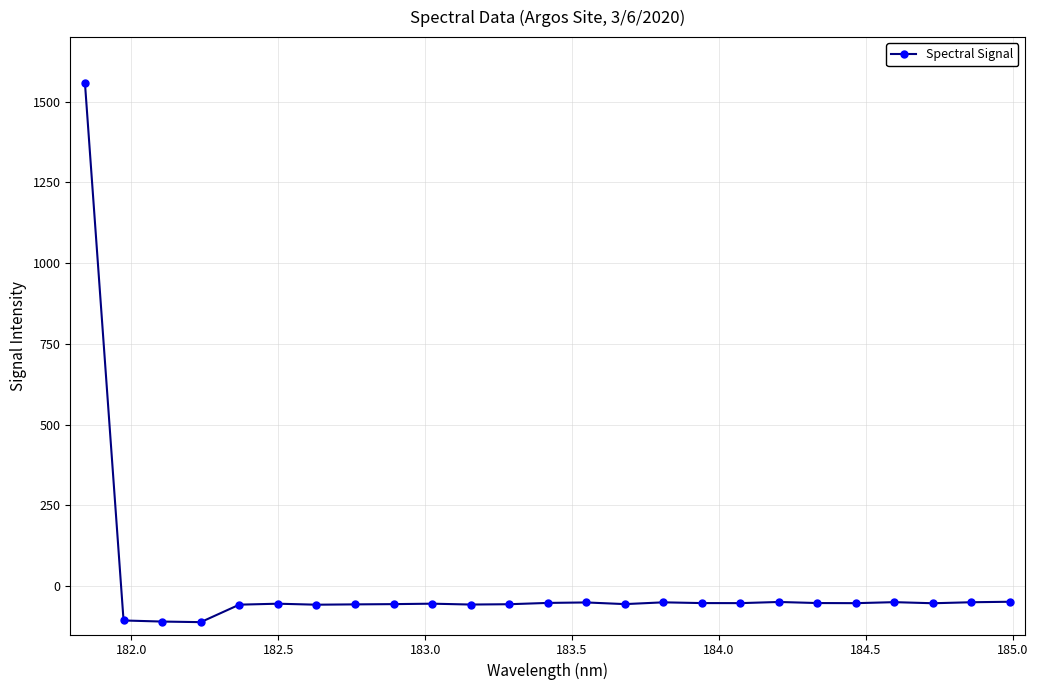

What is the difference between the maximum and minimum values?

1668.8